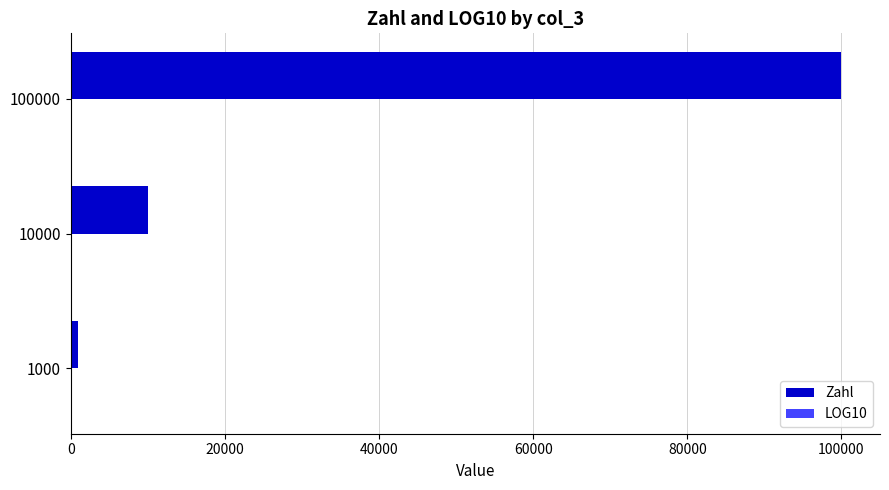

At which label is Zahl closest to 50500?

10000